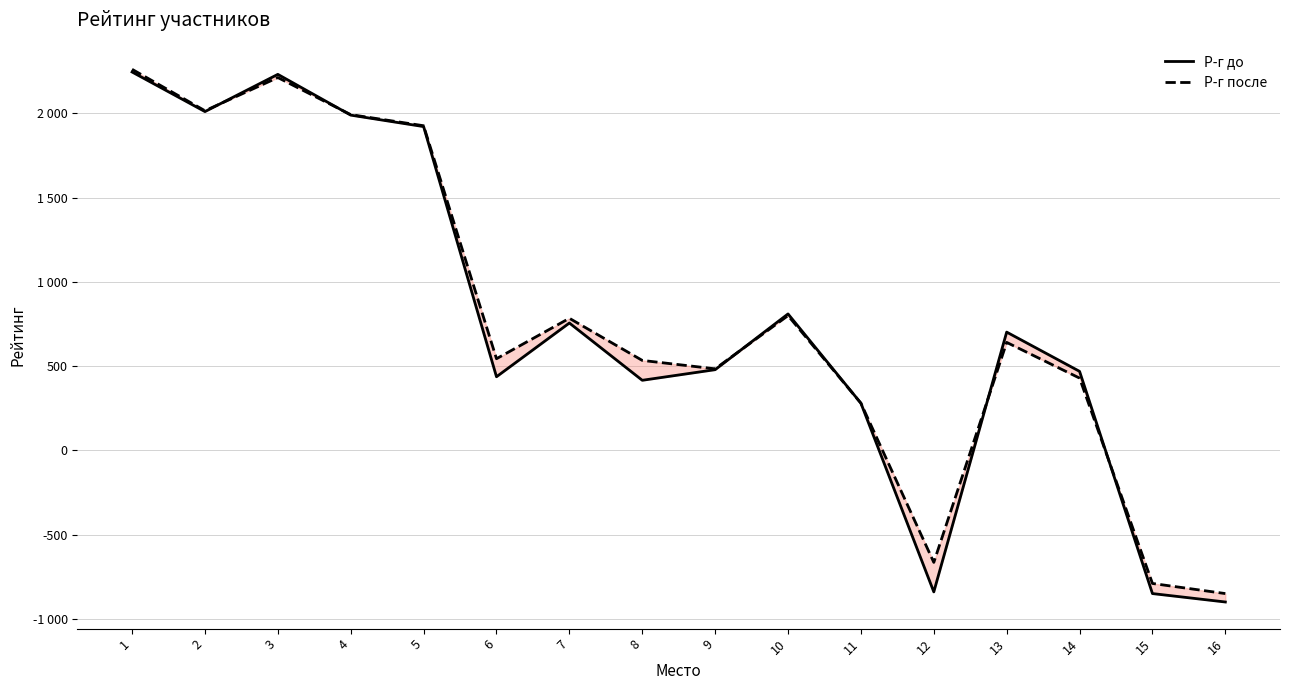

Rank the series by their maximum value, from lowest to highest.

Р-г до, Р-г после